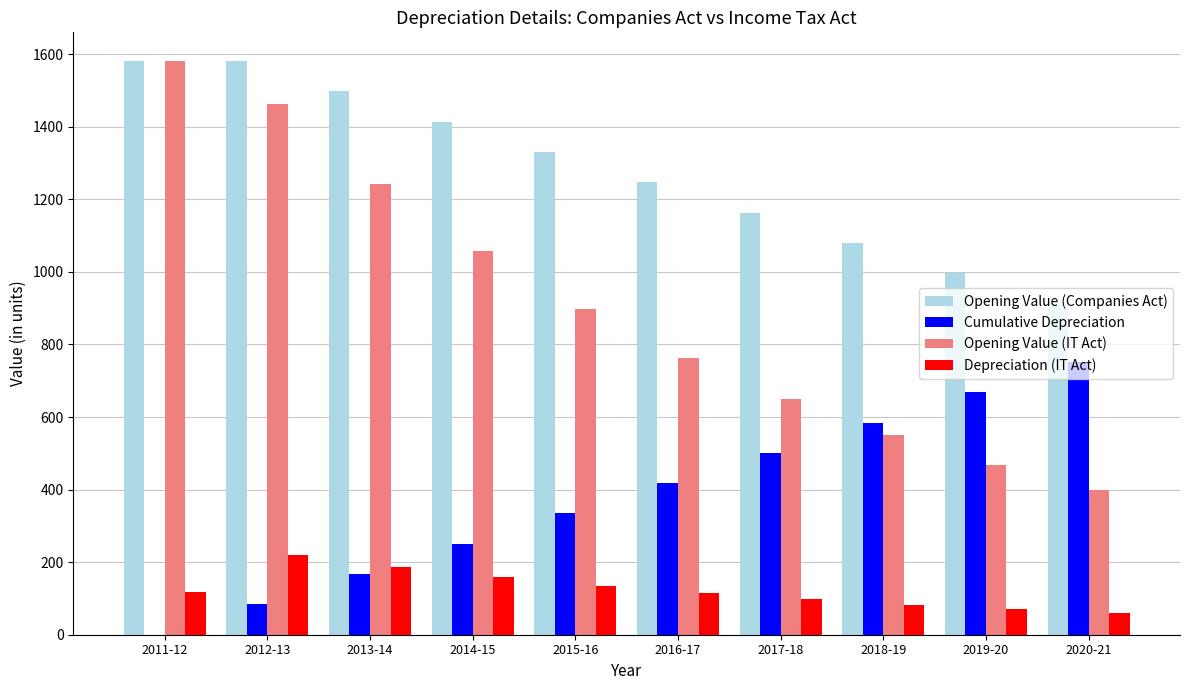

Where does the Cumulative Depreciation series first go above 417?

2016-17